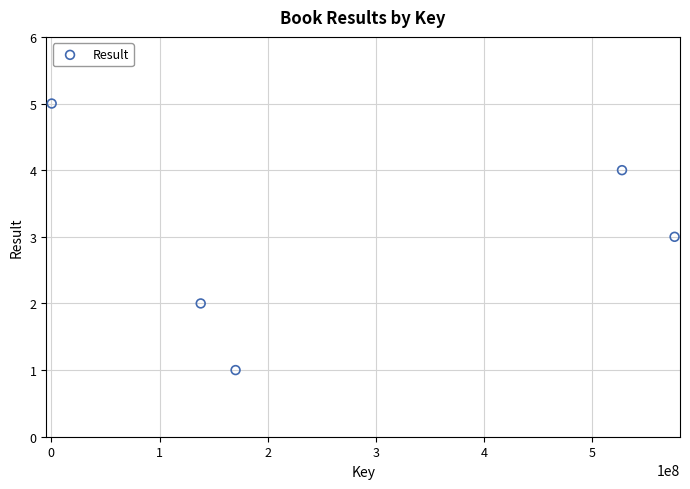

What is the range of Y values (max minus min)?

4